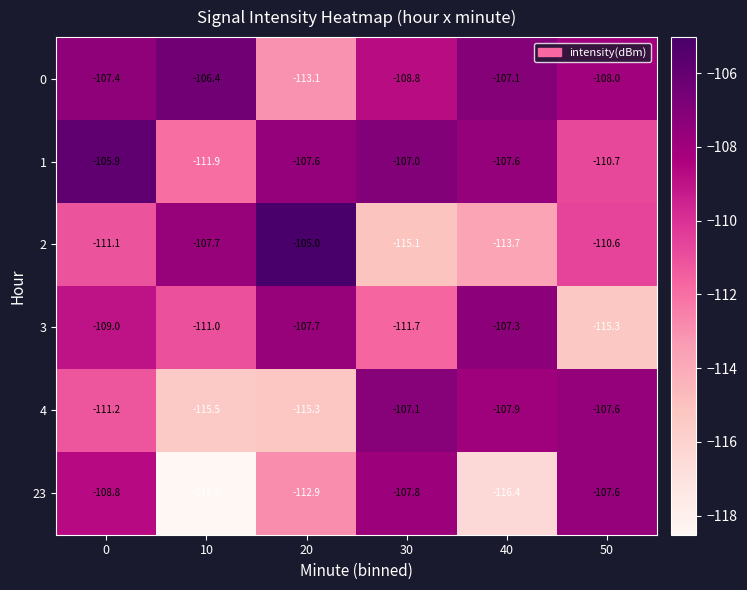

Where is 0 nearest to the value -109?

30